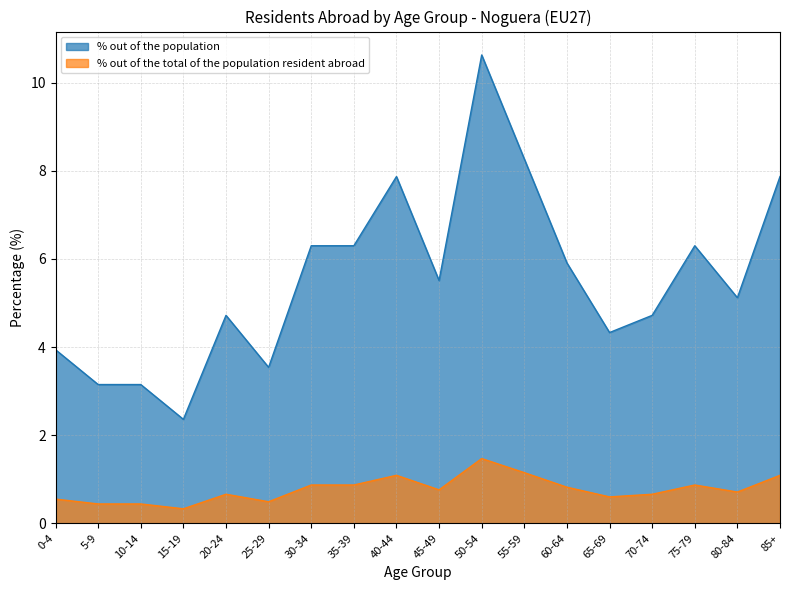

What is the smallest value displayed?

0.3